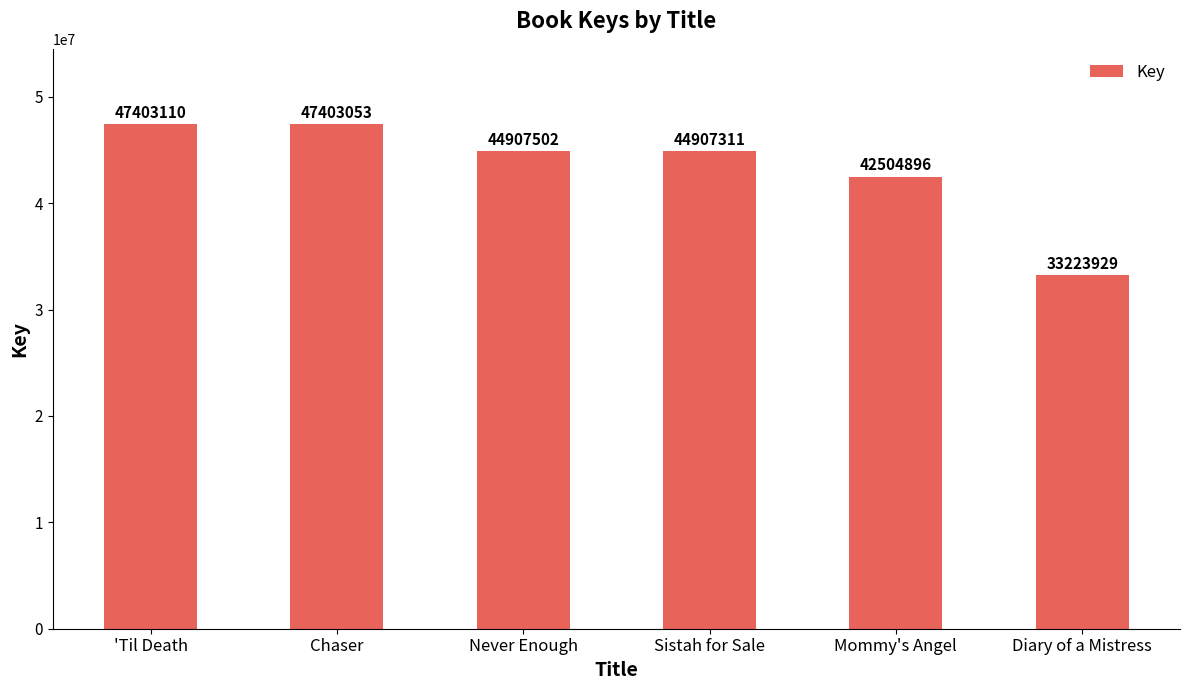

What is the value of the 3rd bar from the left?

44907502